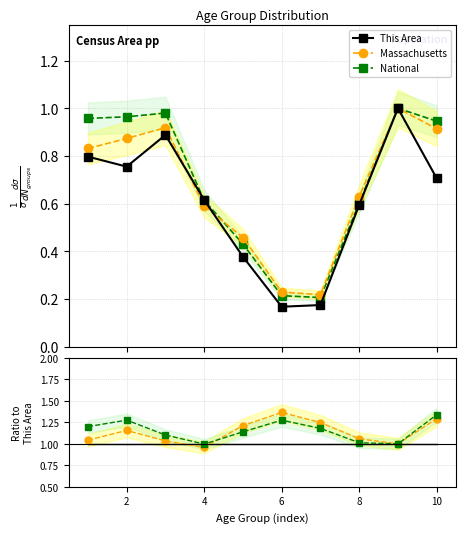

Reading right to left, list all the values displayed in this chart.

This Area: 0.7	1.0	0.6	0.2	0.2	0.4	0.6	0.9	0.8	0.8
Massachusetts: 1.3	1.0	1.1	1.2	1.4	1.2	1.0	1.0	1.2	1.0
National: 1.3	1.0	1.0	1.2	1.3	1.1	1.0	1.1	1.3	1.2
This Area (ref): 1.0	1.0	1.0	1.0	1.0	1.0	1.0	1.0	1.0	1.0